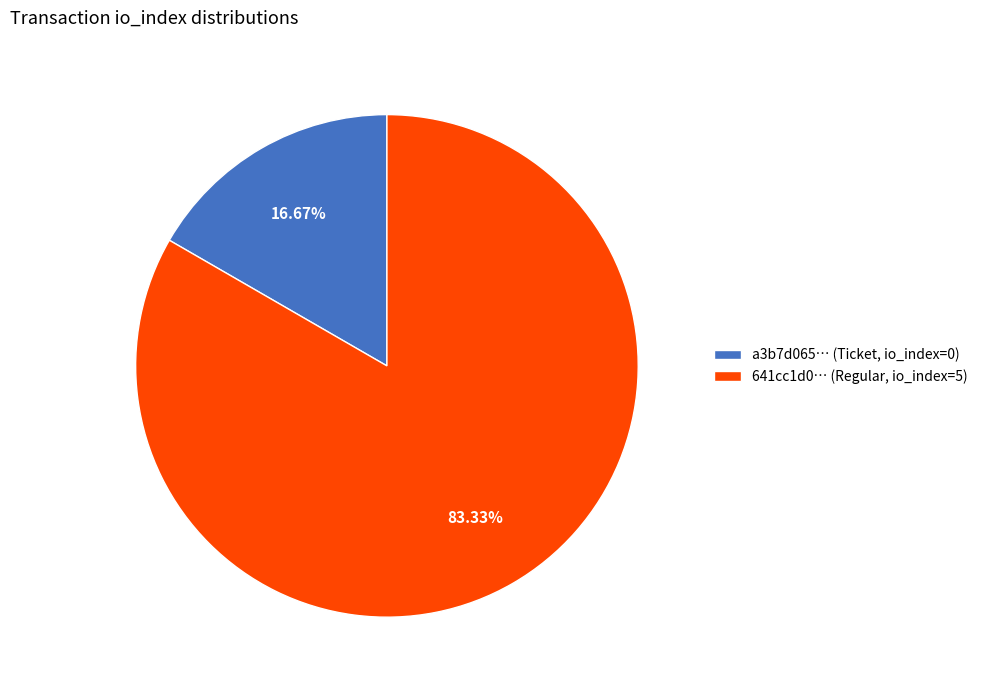

How many slices are in this pie chart?

2